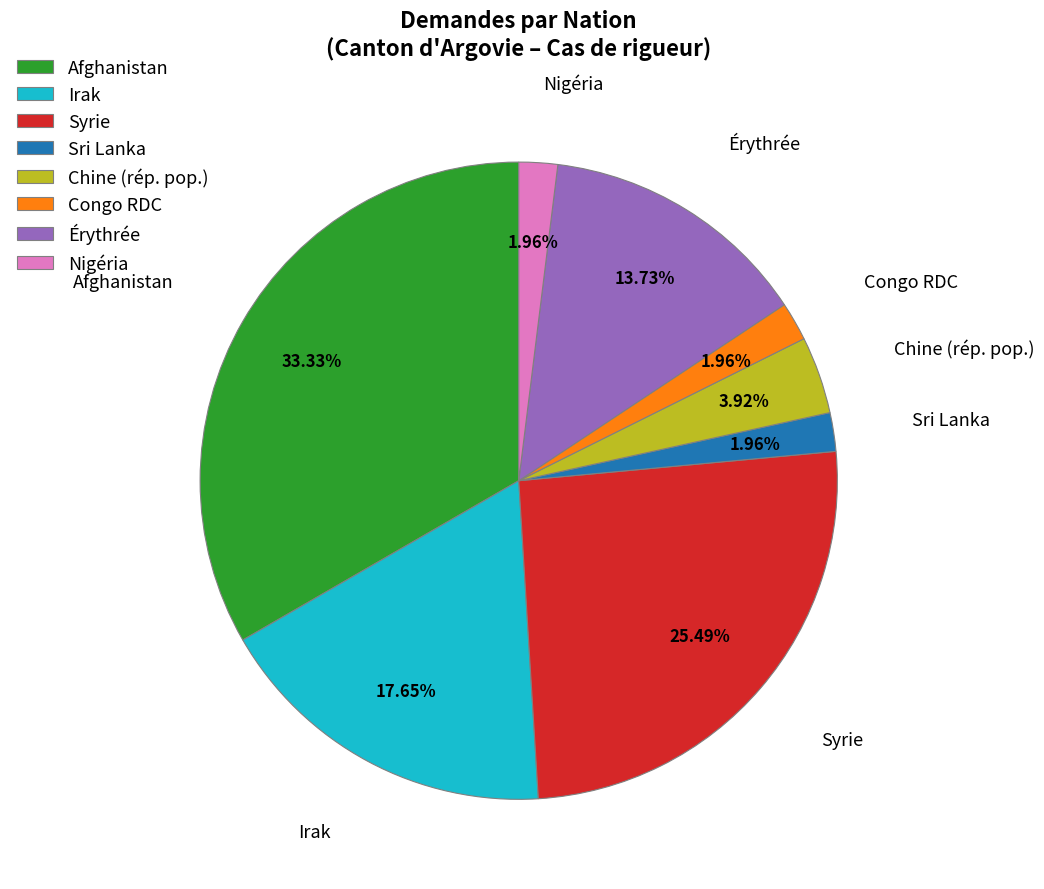

Does any single category account for the majority?

No